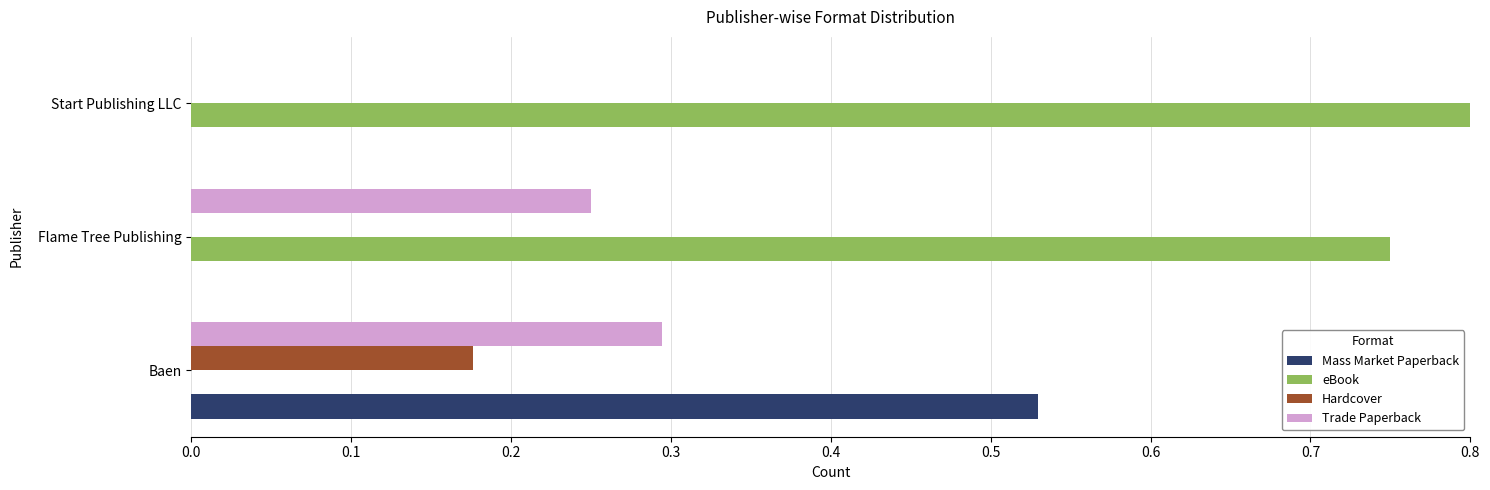

Which series has the largest total across all categories?

eBook